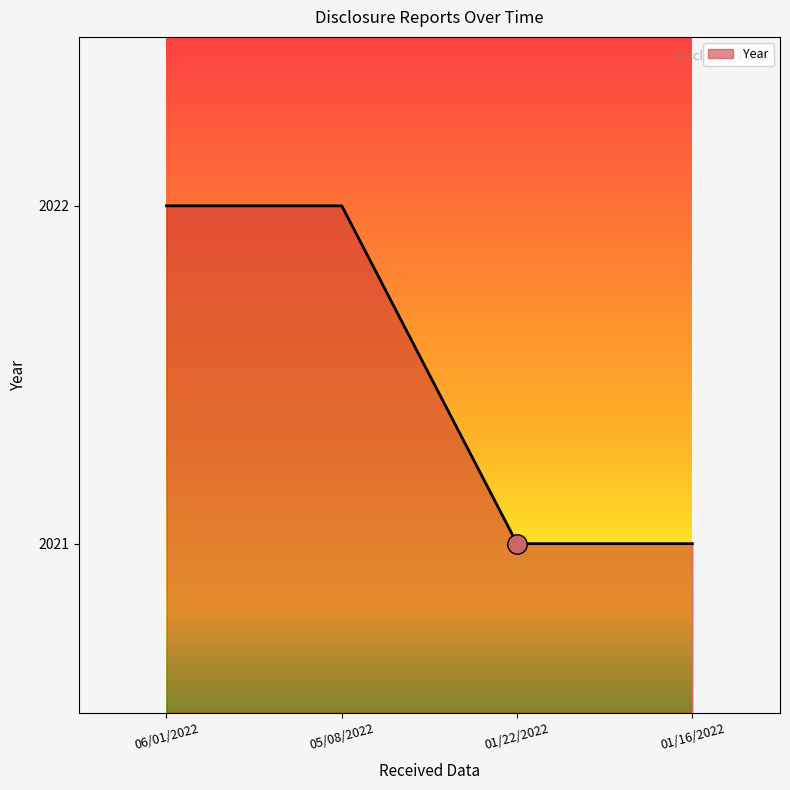

True or false: the data has more than 1 interior local peaks.

False